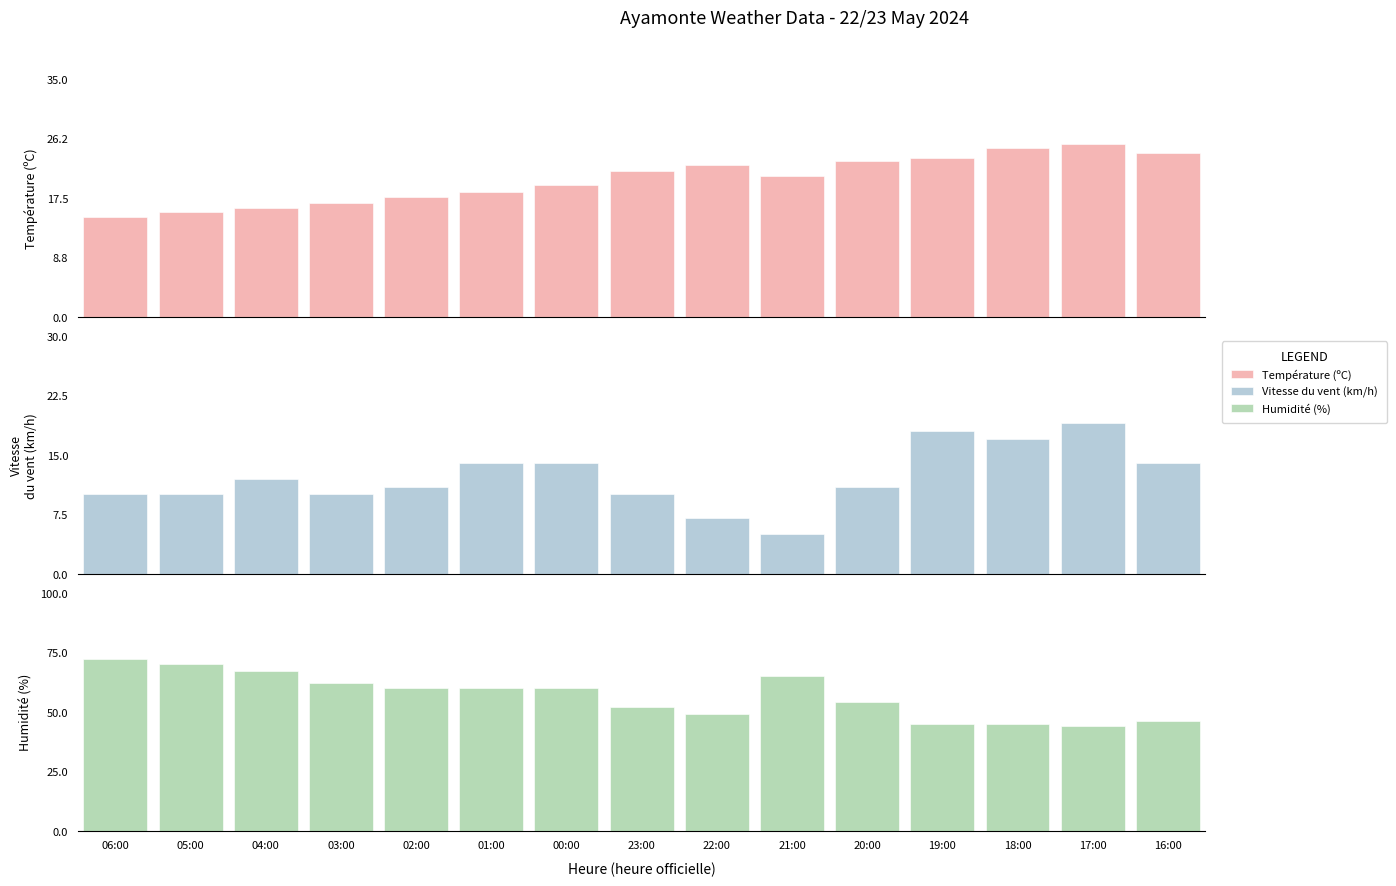

Which has a higher value, 03:00 or 06:00?

03:00